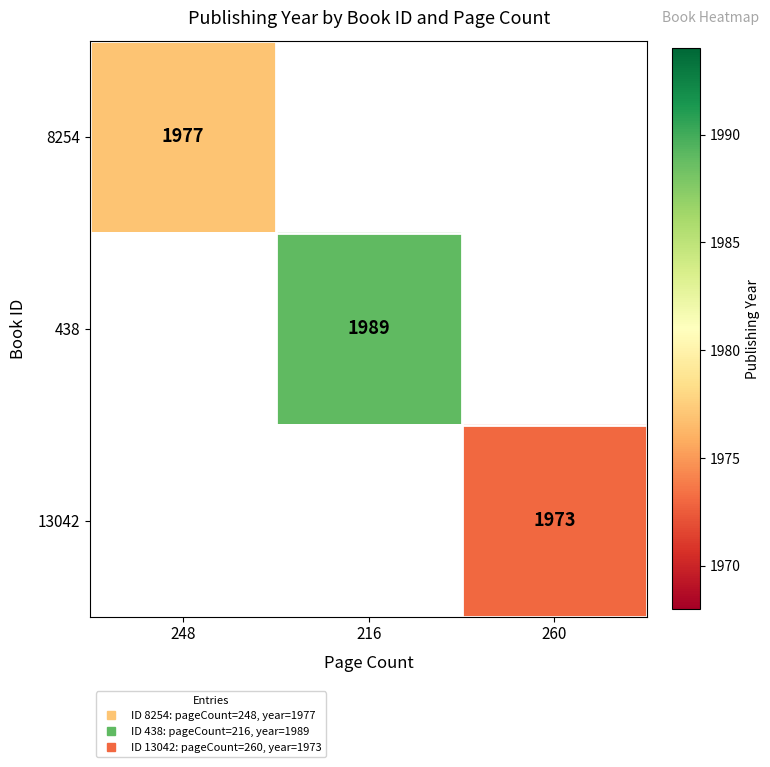

Is the value of 438 at 260 greater than the value of 8254 at 248?

No